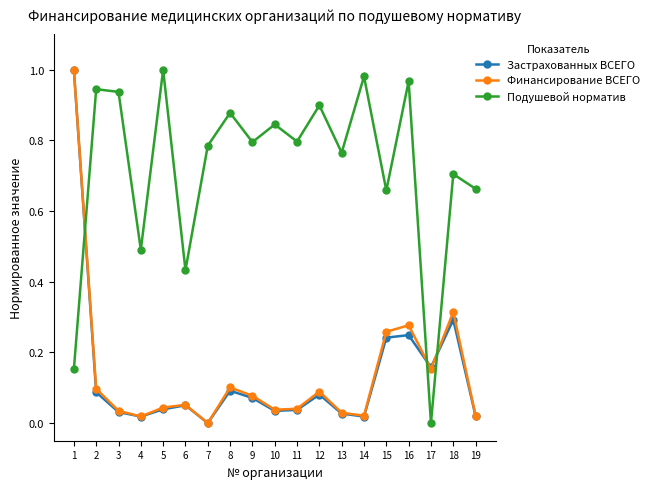

What are all the series names shown in the legend?

Застрахованных ВСЕГО, Финансирование ВСЕГО, Подушевой норматив